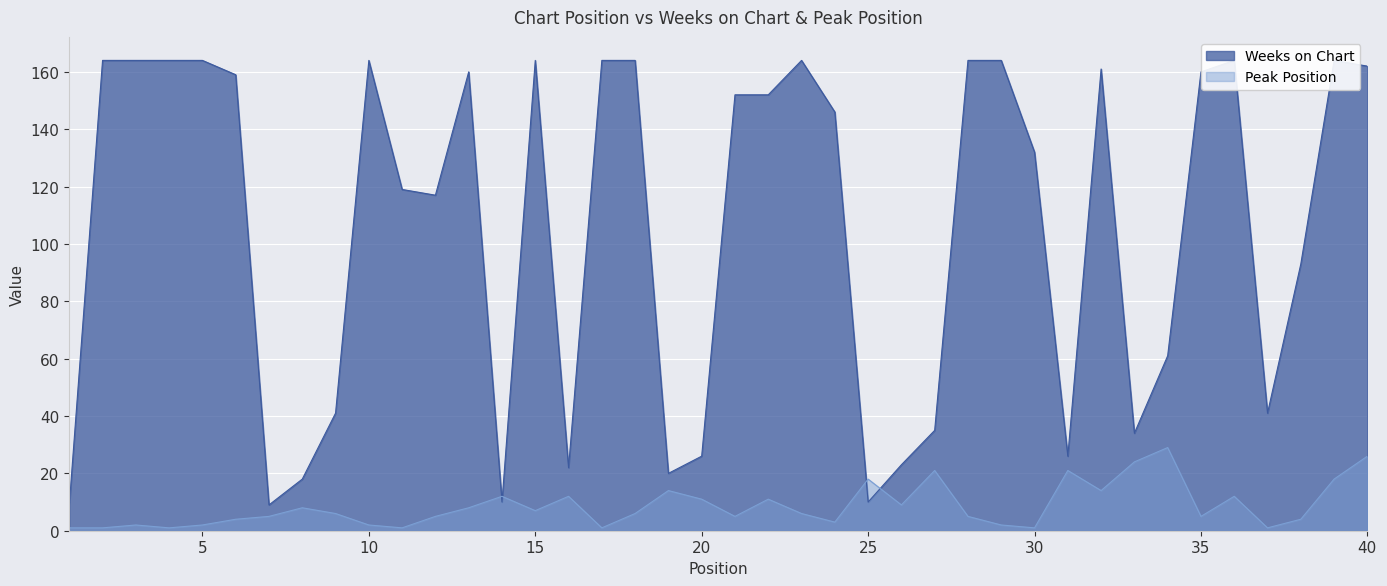

Is it true that Peak Position equals 6 at 6?

False